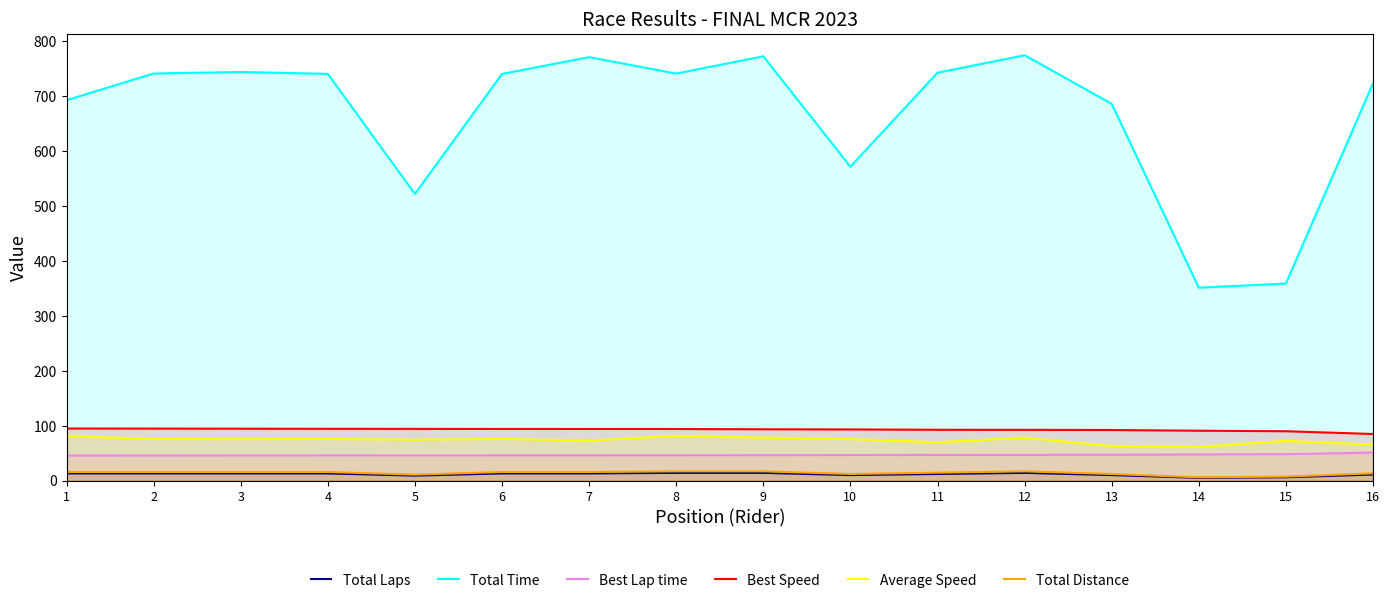

What are all the series names shown in the legend?

Total Laps, Total Time, Best Lap time, Best Speed, Average Speed, Total Distance